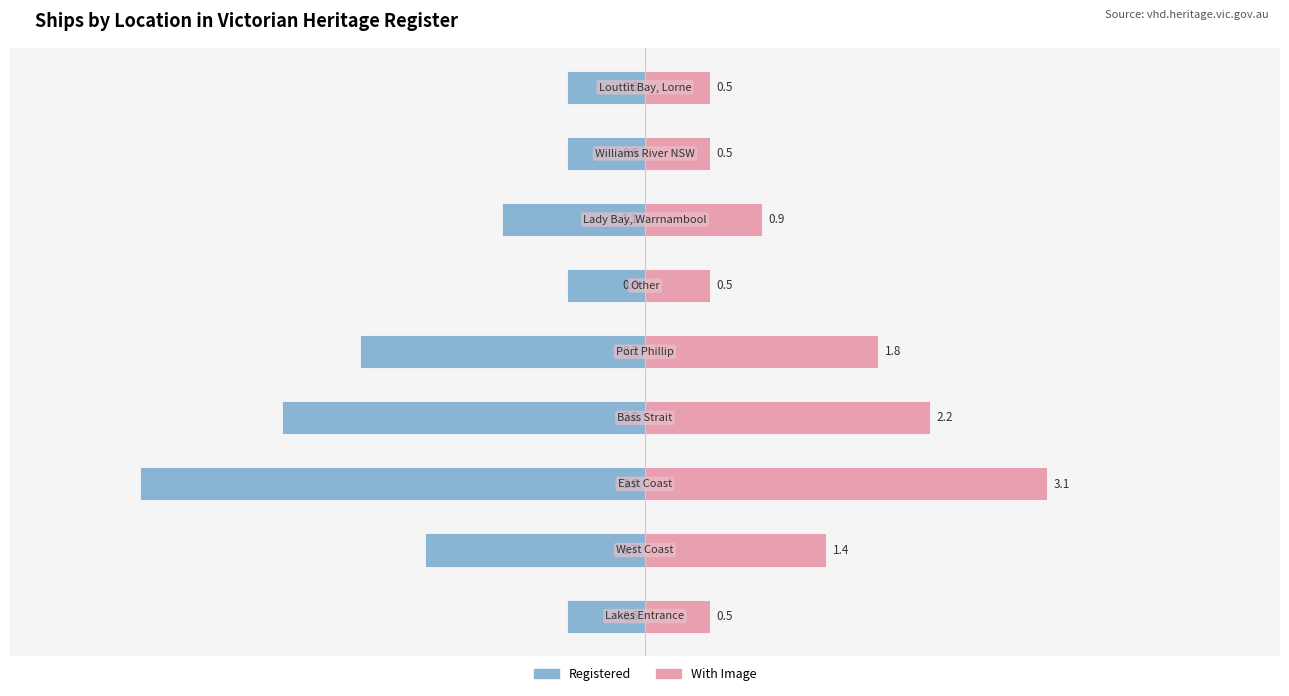

What is the sum of the With Image values at 1 and 2?

4.5